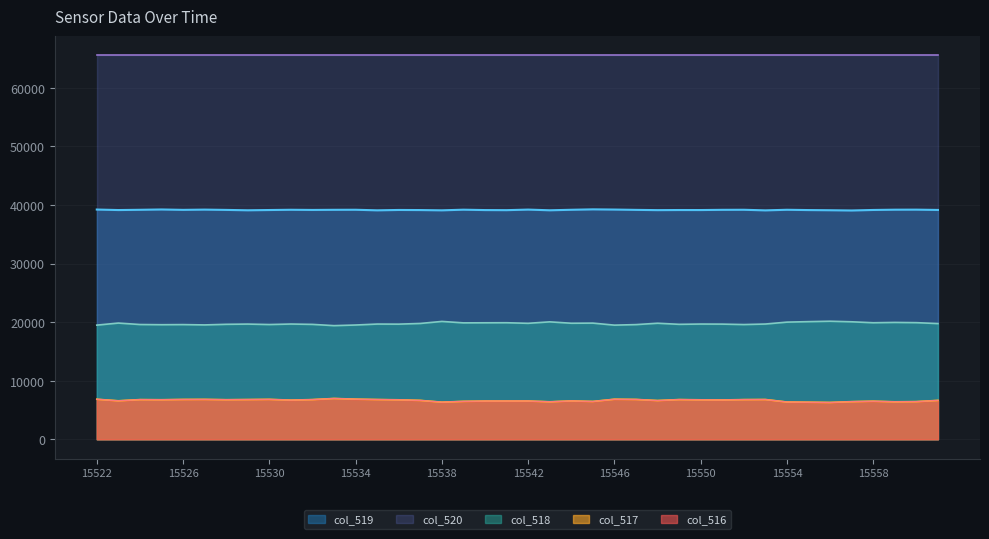

What is the difference between the maximum and minimum values in the col_518 series?

755